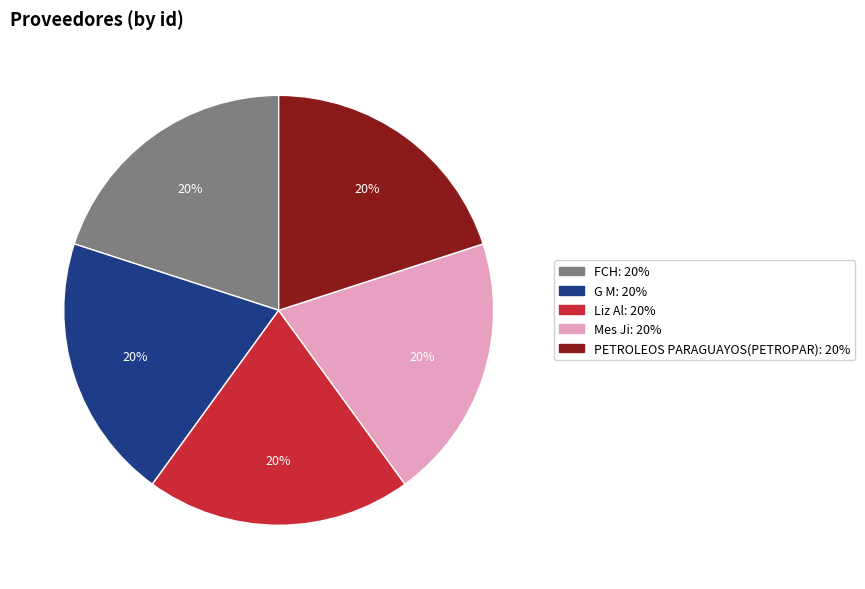

What is the ratio of the value at G M to the value at PETROLEOS PARAGUAYOS(PETROPAR)?

1.0